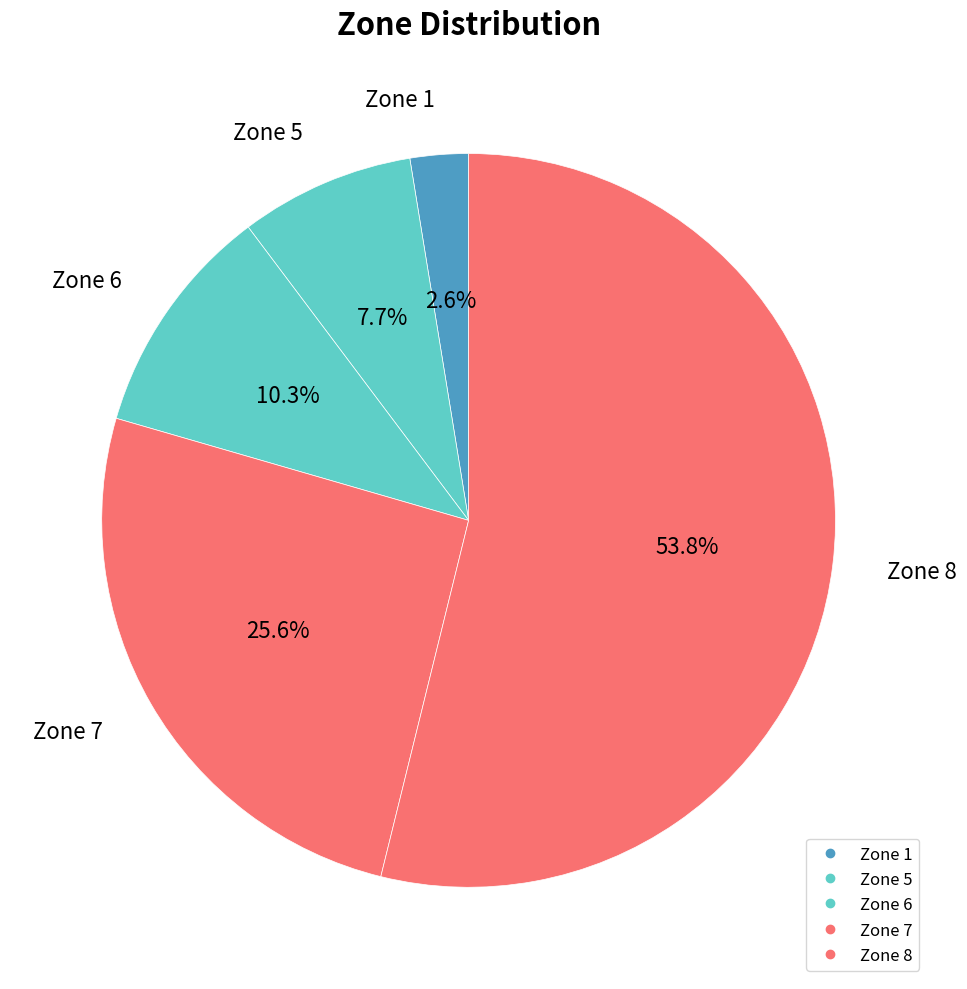

What is the ratio of the value at Zone 5 to the value at Zone 1?

3.0